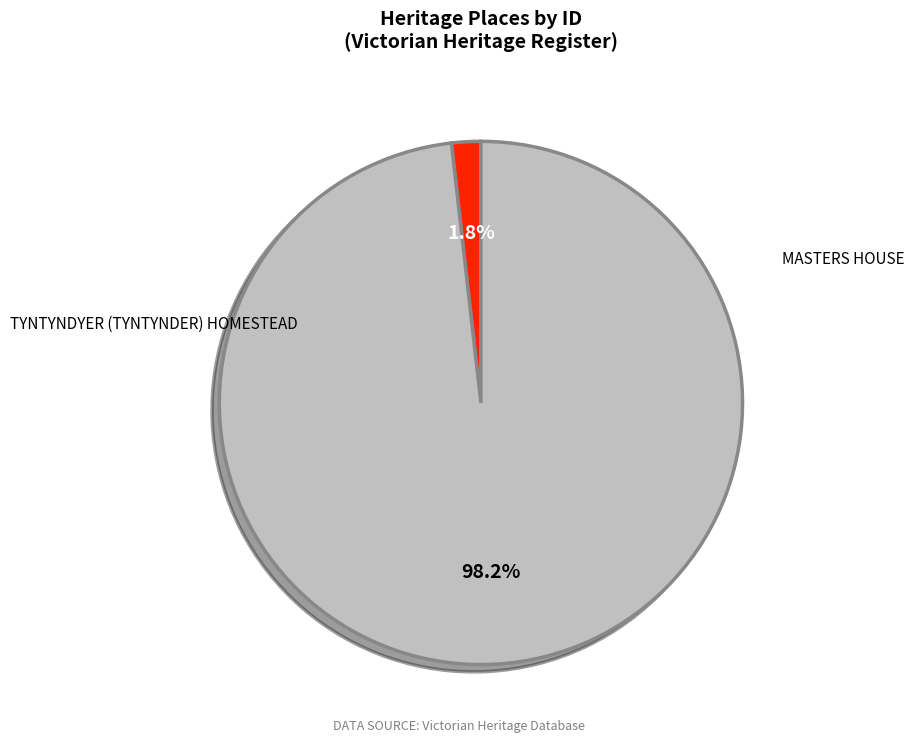

What percentage is the TYNTYNDYER (TYNTYNDER) HOMESTEAD slice, to the nearest percent?

2%